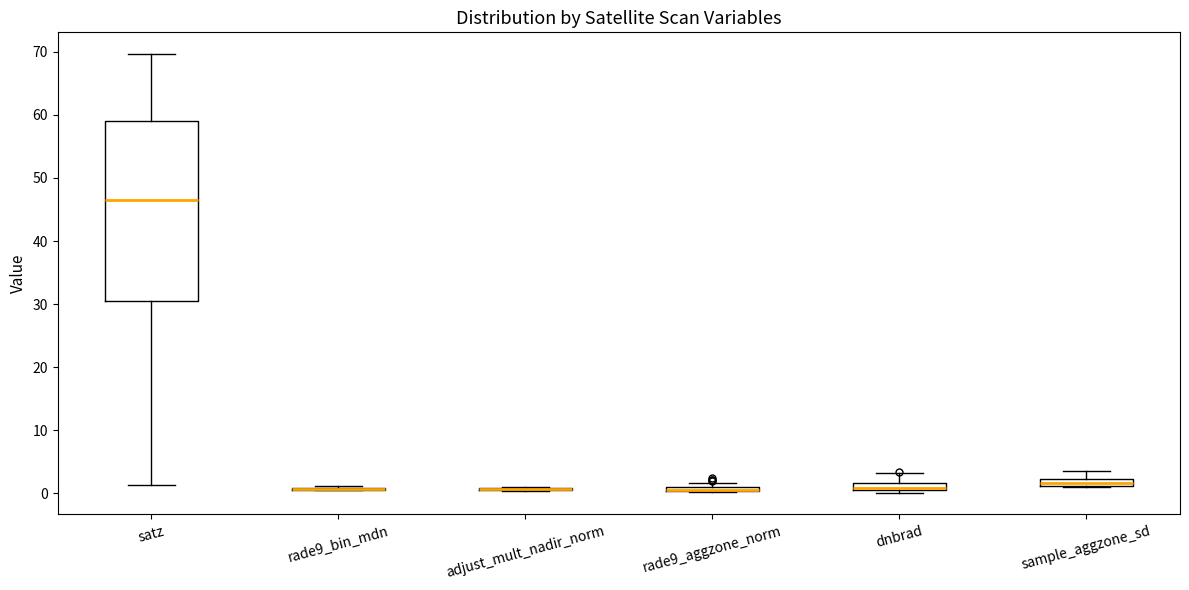

Comparing the boxes themselves (not the whiskers), which one is the tallest?

satz